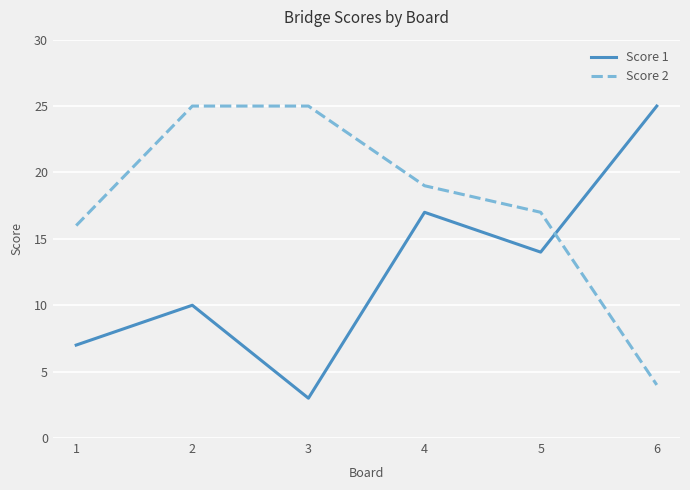

Reading left to right, transcribe all the data shown in this chart.

Score 1: 7	10	3	17	14	25
Score 2: 16	25	25	19	17	4